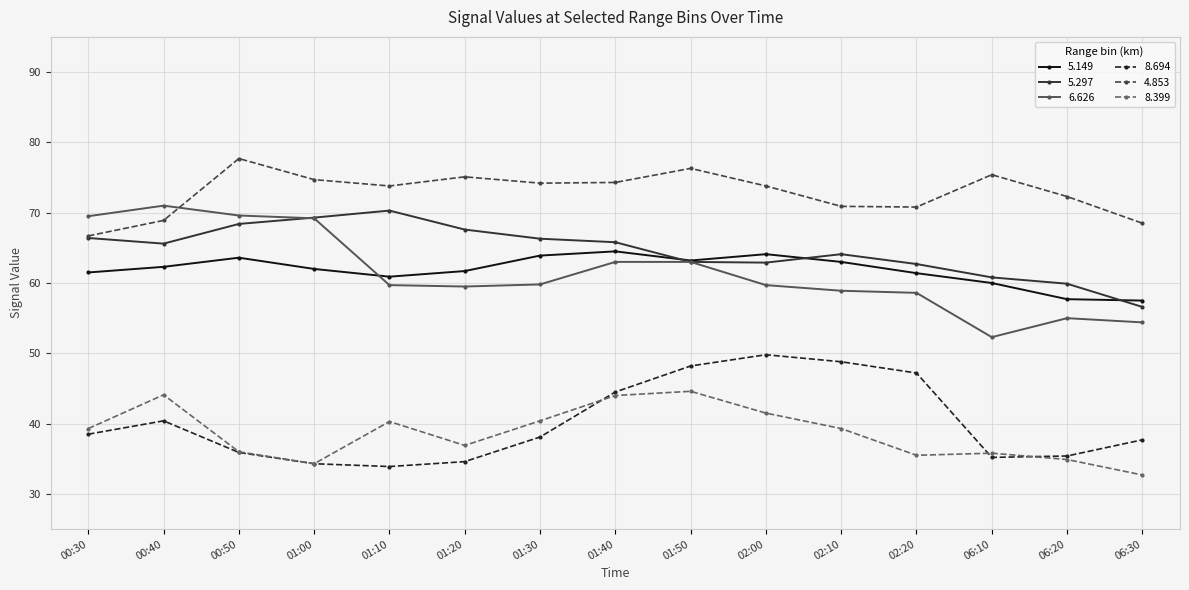

What is the label of the 12th point from the right?

01:00